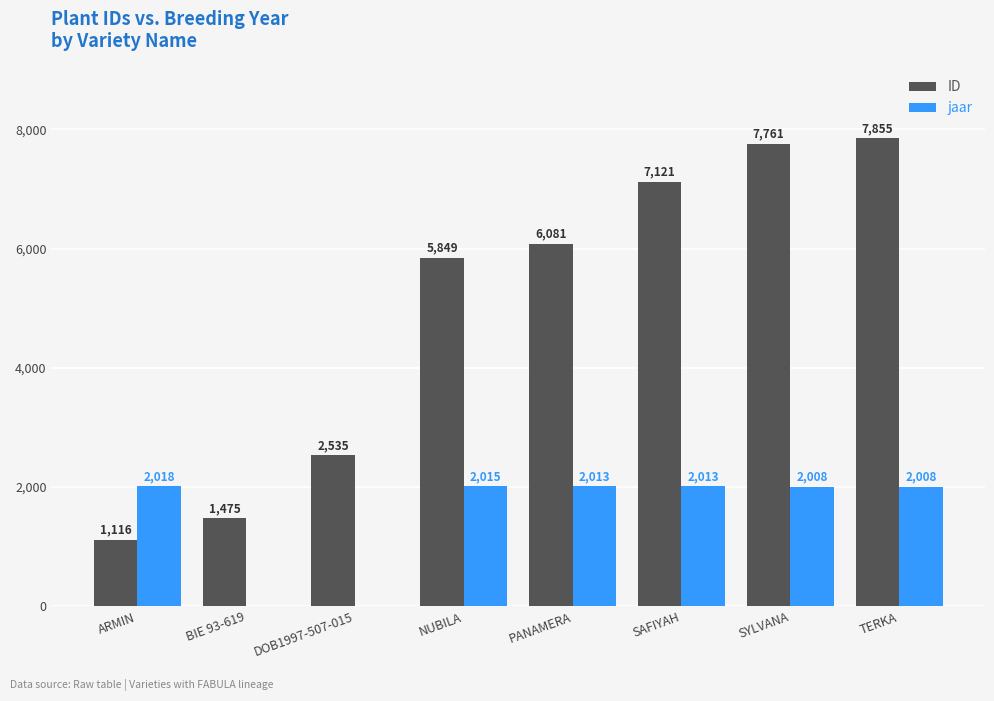

Which series has the widest spread of values?

ID